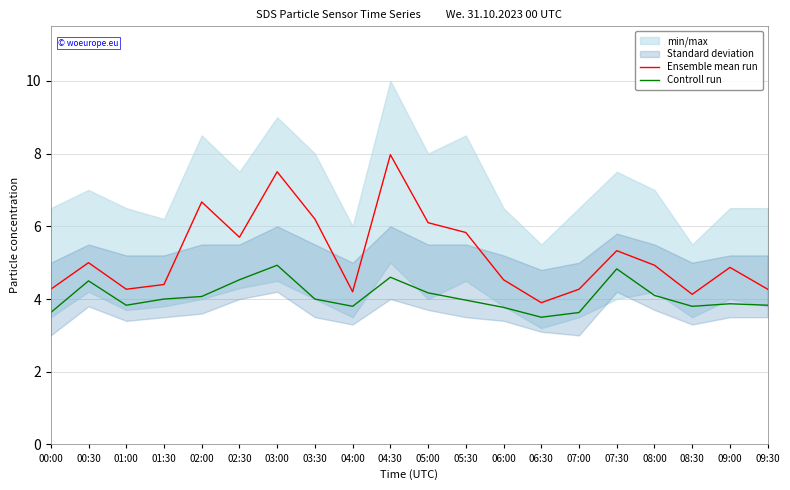

What is the value of the Ensemble mean run point at the 7th from the left?

7.5